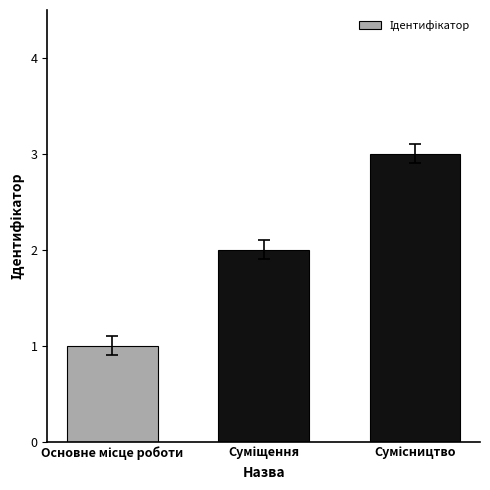

Count the number of data series in this chart.

1